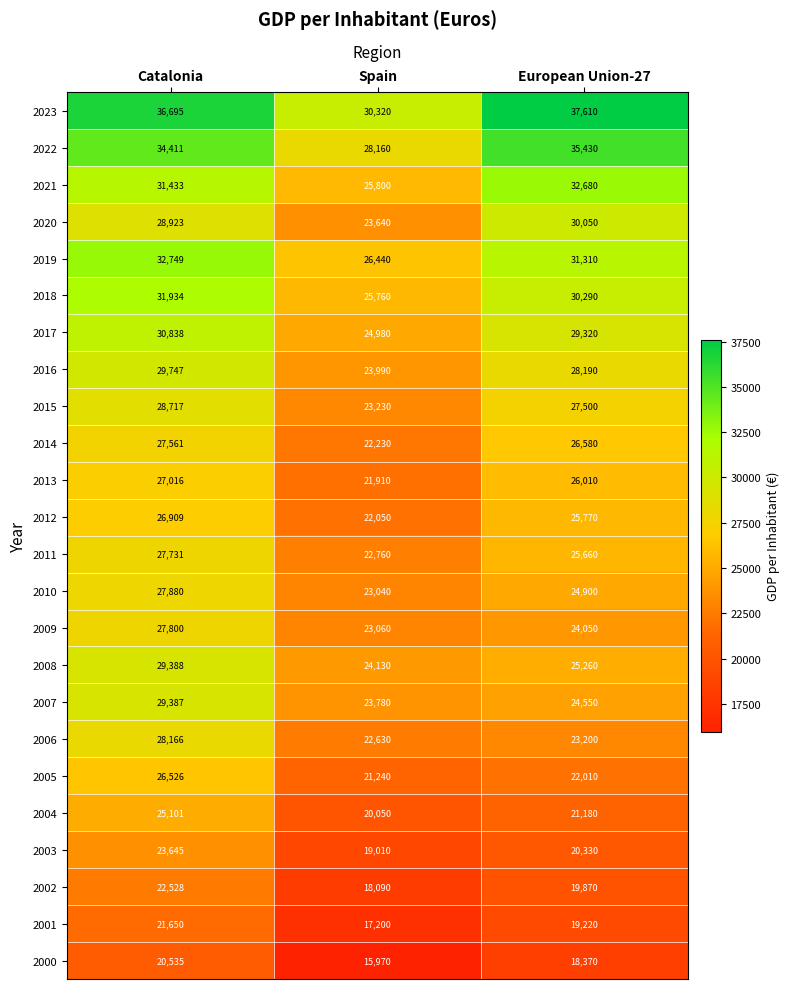

At which label is 2007 closest to 26583?

European Union-27